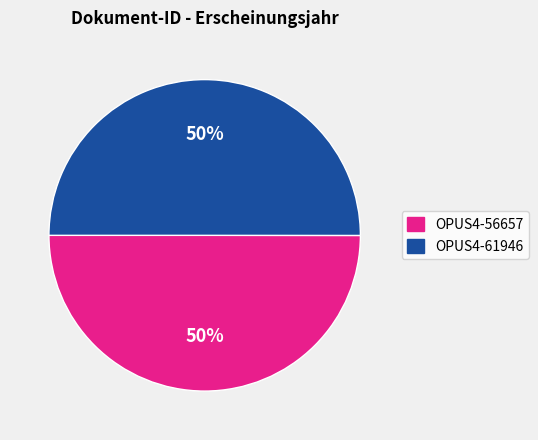

Do OPUS4-56657 and OPUS4-61946 together represent more than half of the pie?

Yes